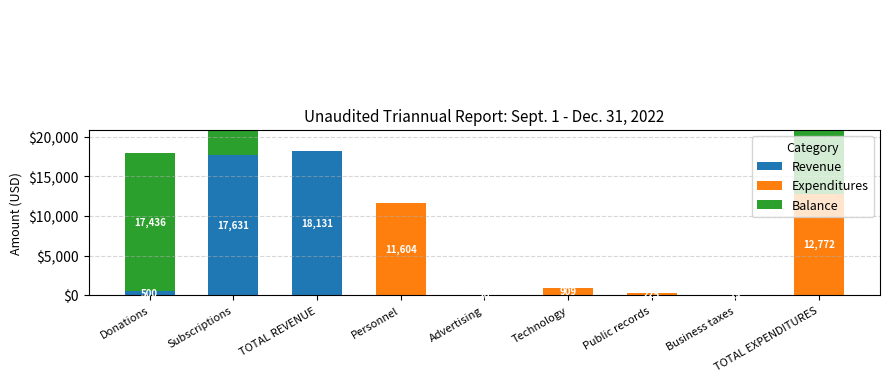

What is the sum of the Balance values at Subscriptions and Donations?

53002.8